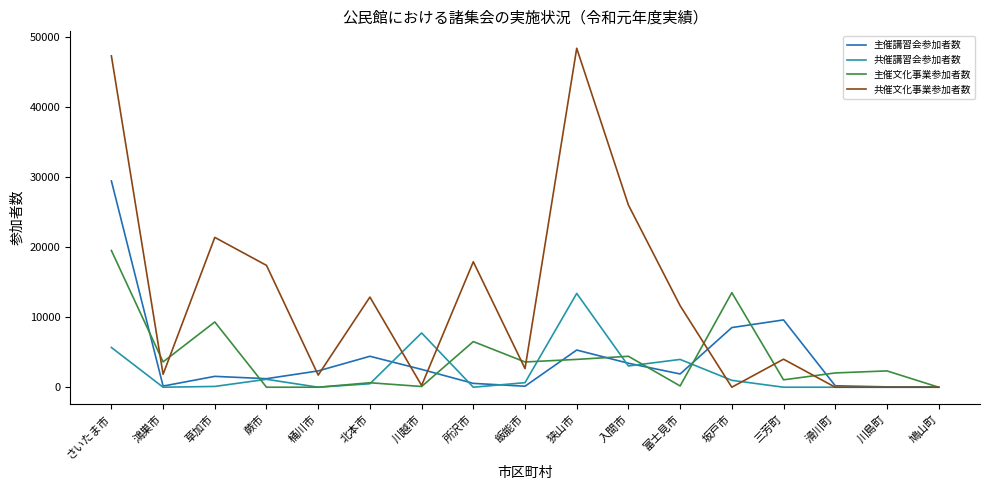

Is the value of 共催講習会参加者数 at 飯能市 greater than the value of 主催文化事業参加者数 at 川越市?

Yes